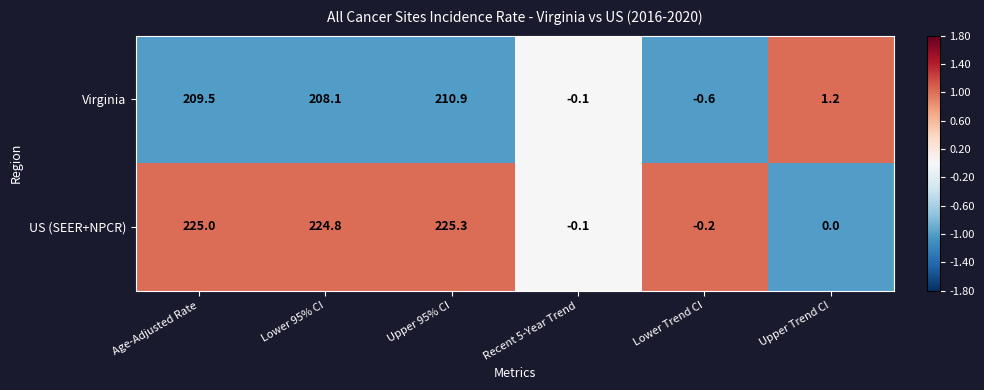

What is the maximum value shown in the chart?

225.3